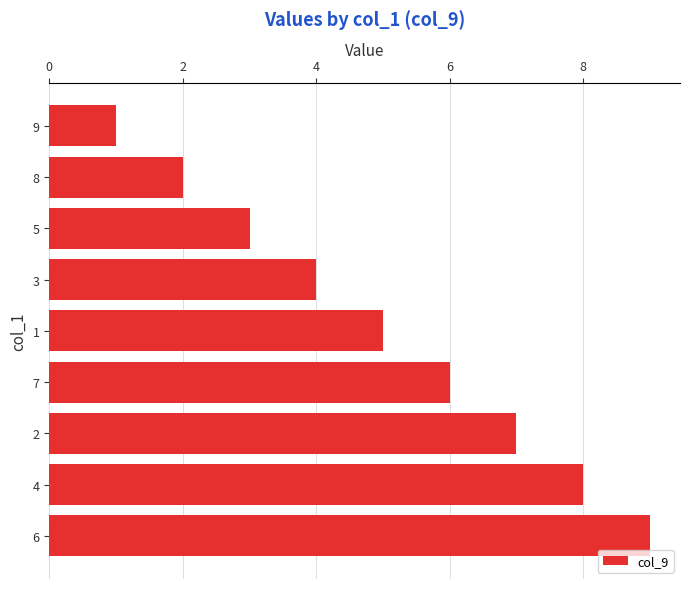

List the labels in order of value, smallest first.

9, 8, 5, 3, 1, 7, 2, 4, 6